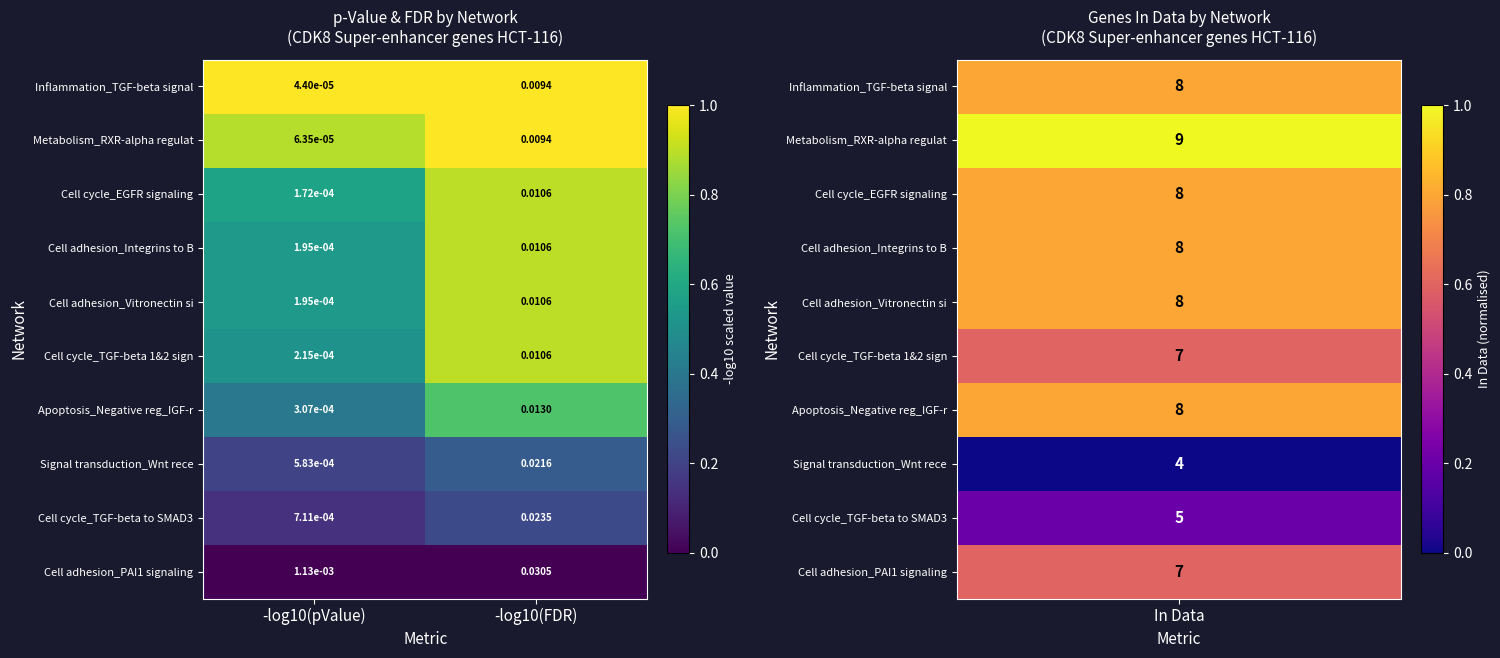

Is the value of Cell cycle_EGFR signaling at -log10(FDR) greater than the value of Inflammation_TGF-beta signal at -log10(FDR)?

Yes